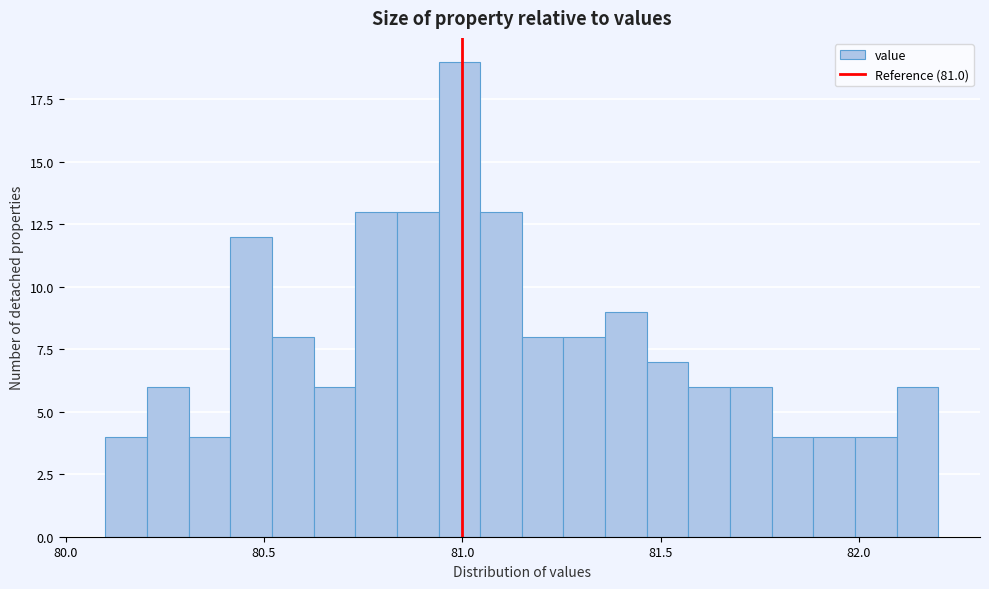

Around what value on the x-axis is the tallest bar? Give the approximate position of its centre, as read against the axis.

81.00